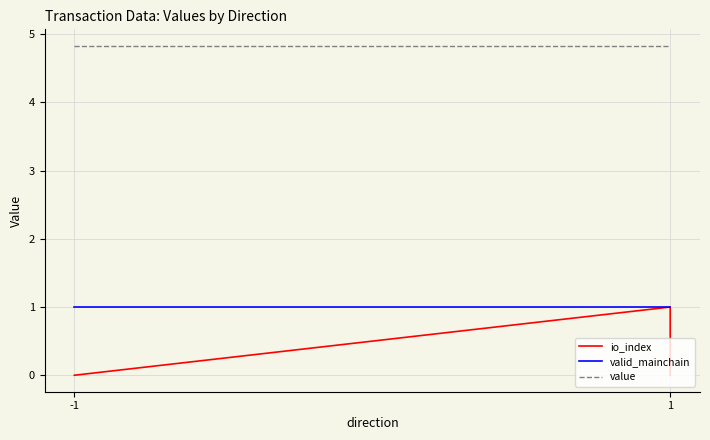

The value of value at -1 is 4.8. True or false?

True